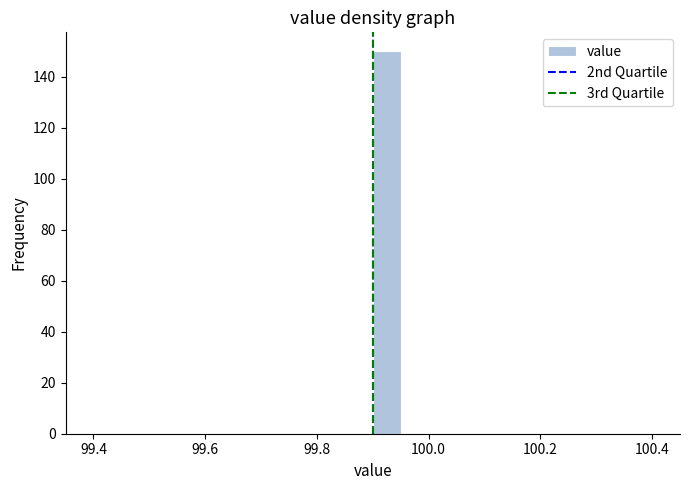

Around what value on the x-axis is the tallest bar? Give the approximate position of its centre, as read against the axis.

99.92